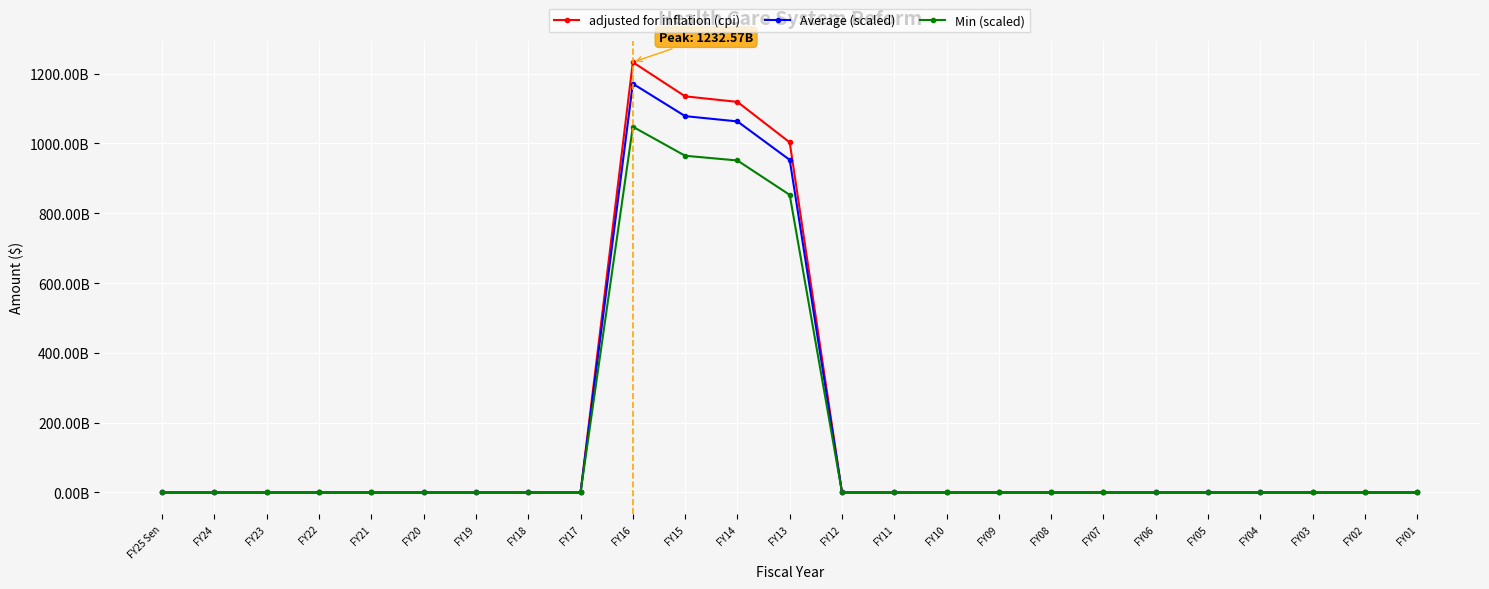

What are all the series names shown in the legend?

adjusted for inflation (cpi), Average (scaled), Min (scaled)